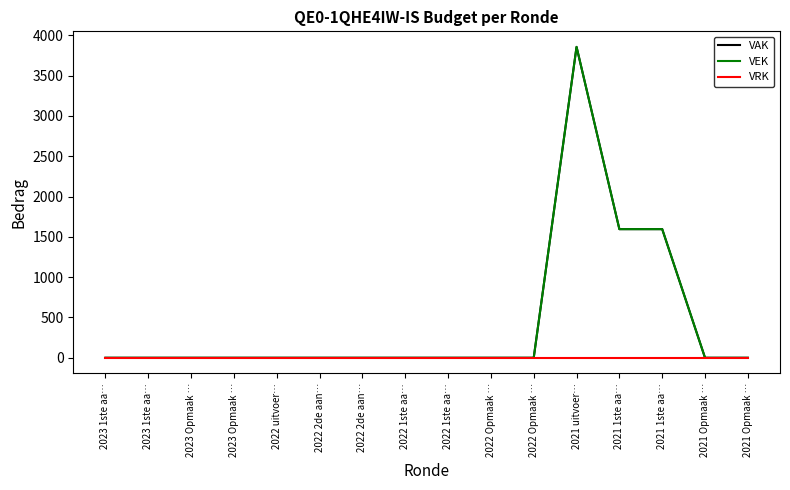

Is this an area chart (filled region under the line)?

No